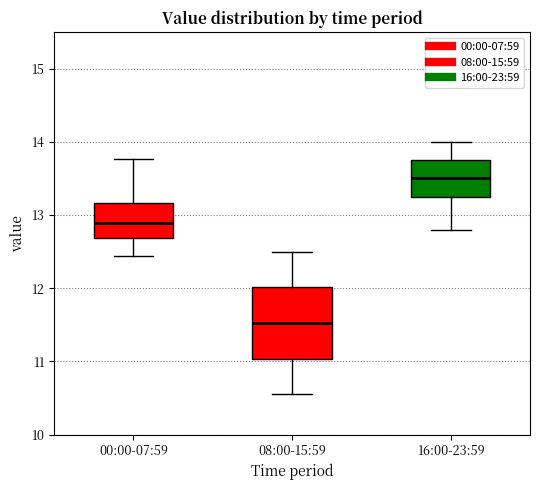

Which box is the tallest, from its lower edge to its upper edge?

08:00-15:59